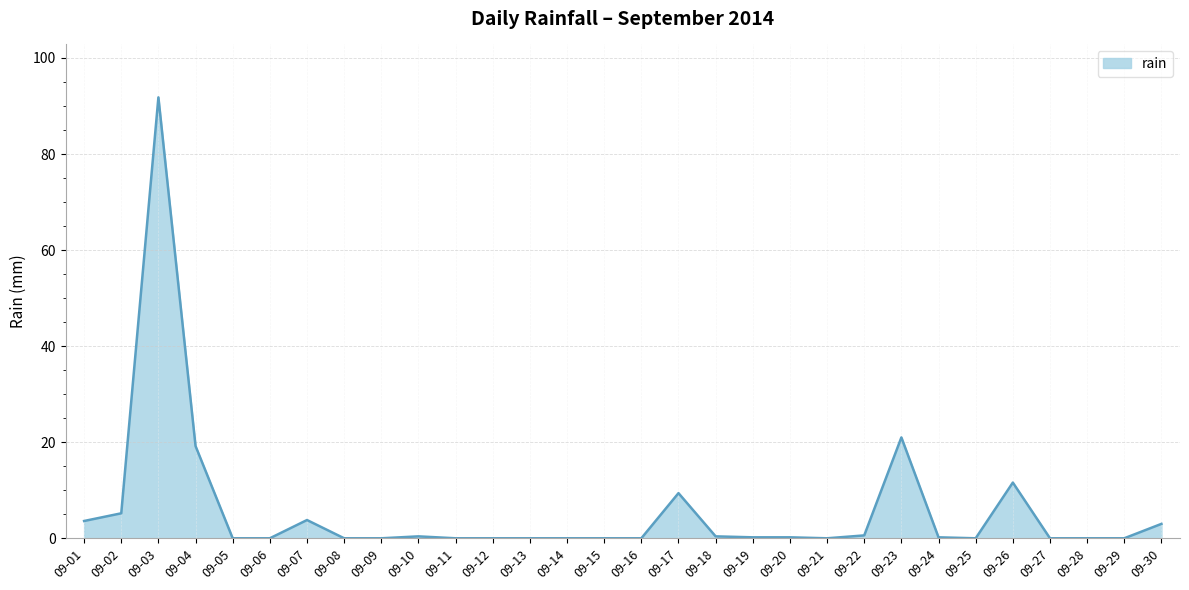

True or false: the data shows 0.4 at 09-10.

True